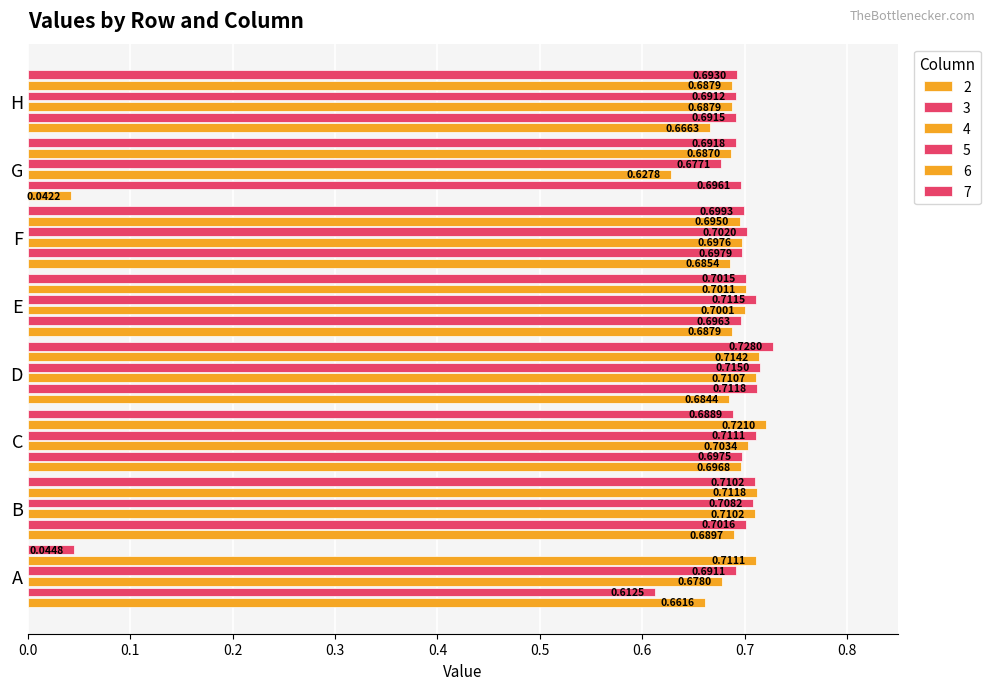

Is the value of 4 at A greater than the value of 7 at B?

No